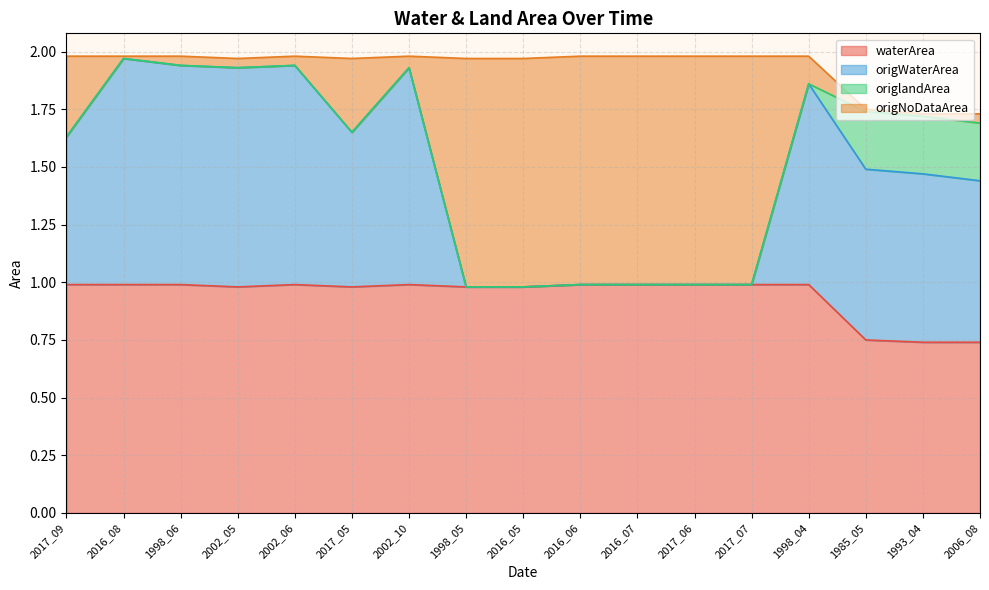

The value of waterArea at 2016_07 is 0.3. True or false?

False